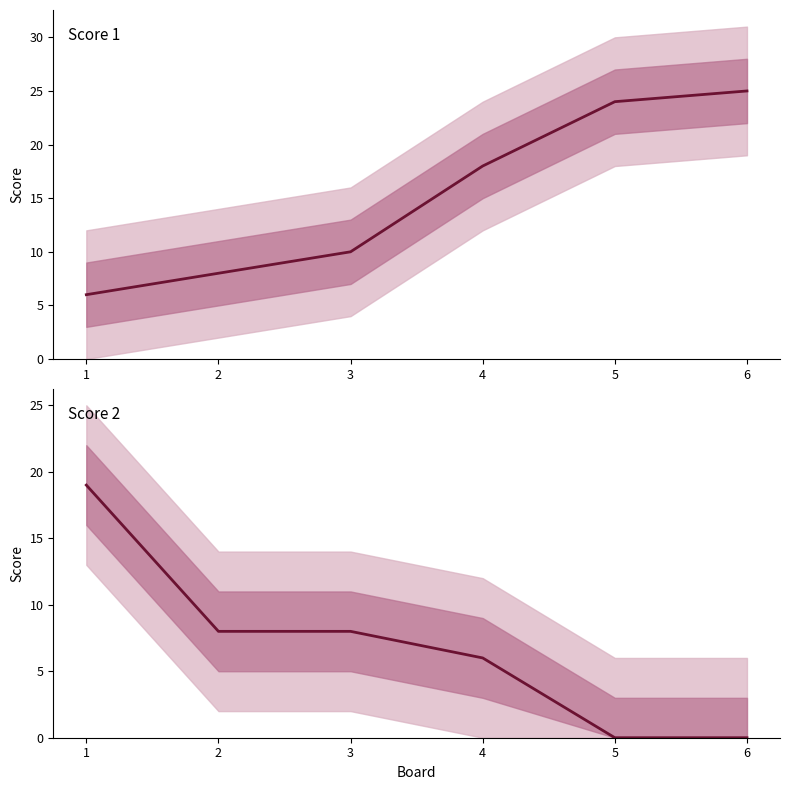

Reading left to right, extract all data points from this chart.

Score 1: 6	8	10	18	24	25
Score 2: 19	8	8	6	0	0